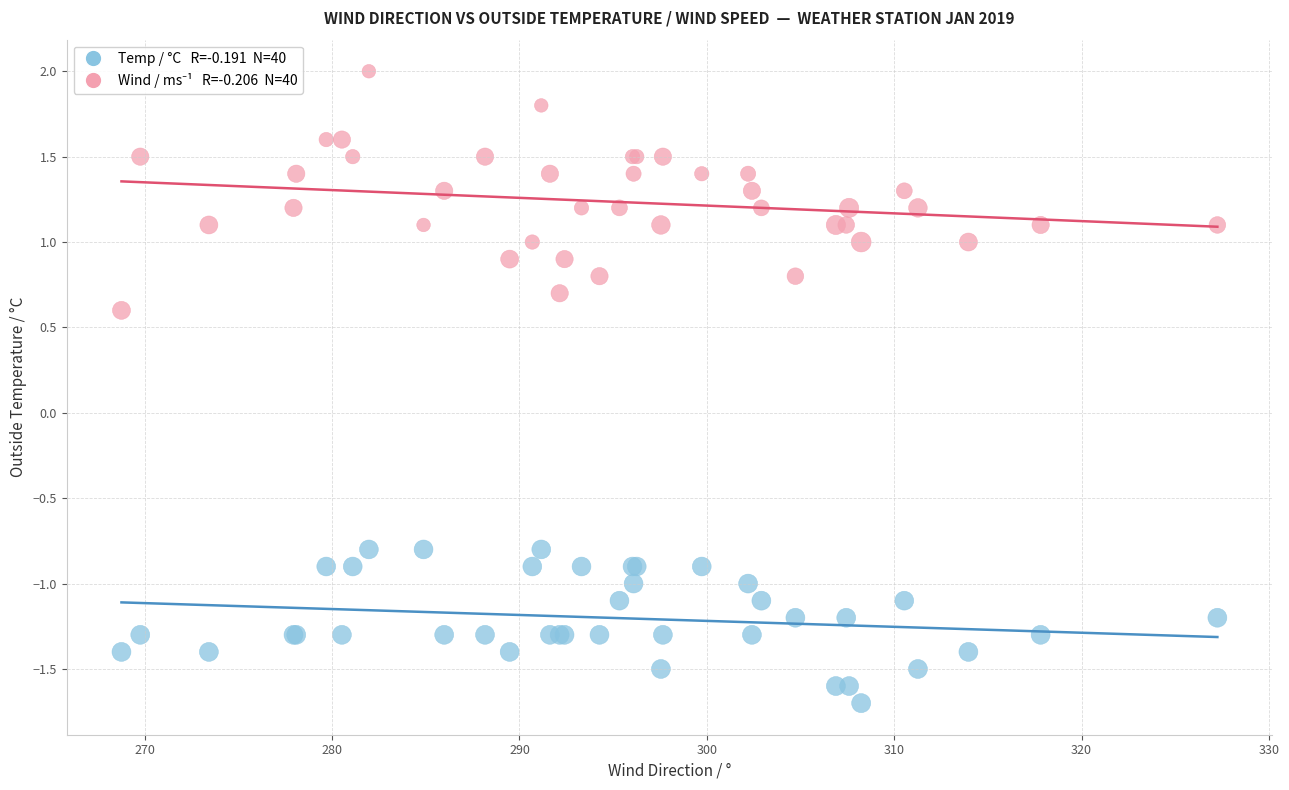

Across all series, what Y value is closest to 0?

0.6